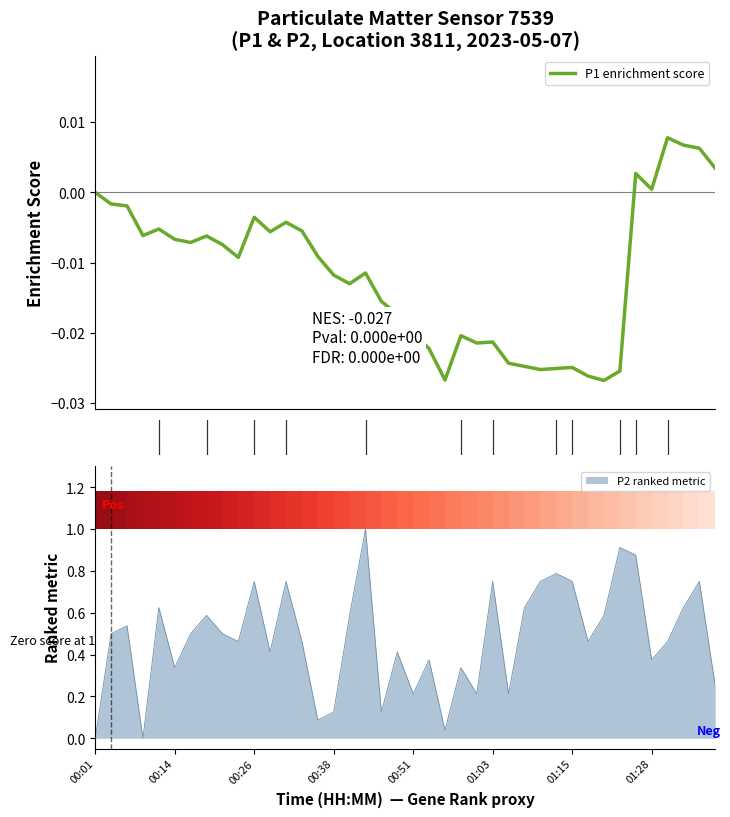

Is it true that P2 ranked metric equals 1.1 at 00:26?

False